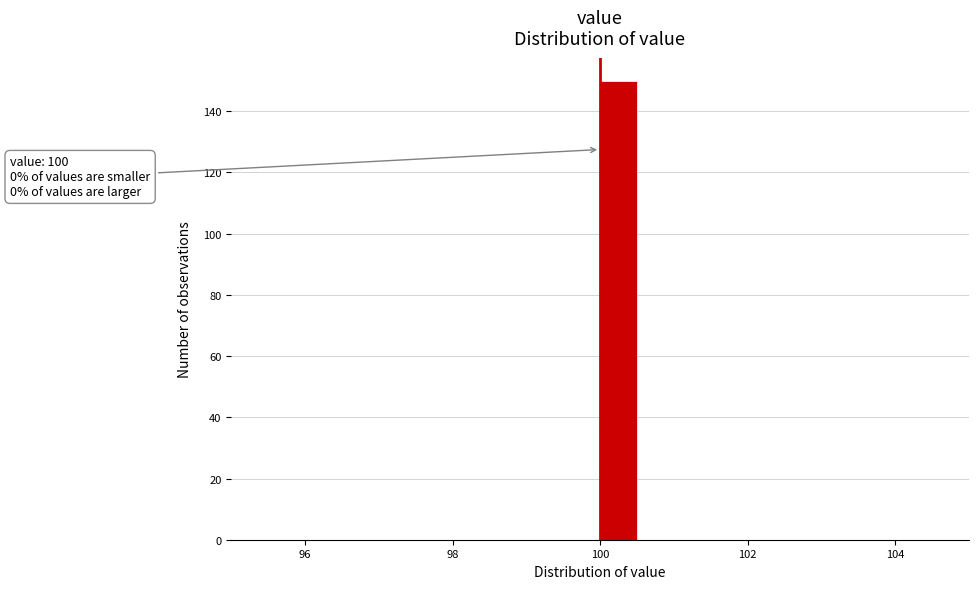

Around what value on the x-axis is the tallest bar? Give the approximate position of its centre, as read against the axis.

100.2